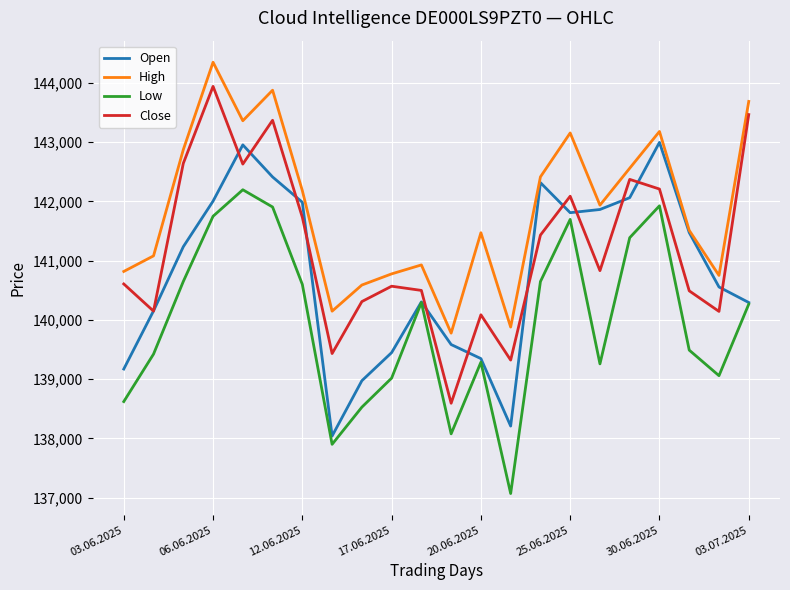

List the series in order of their overall mean, lowest first.

Low, Open, Close, High